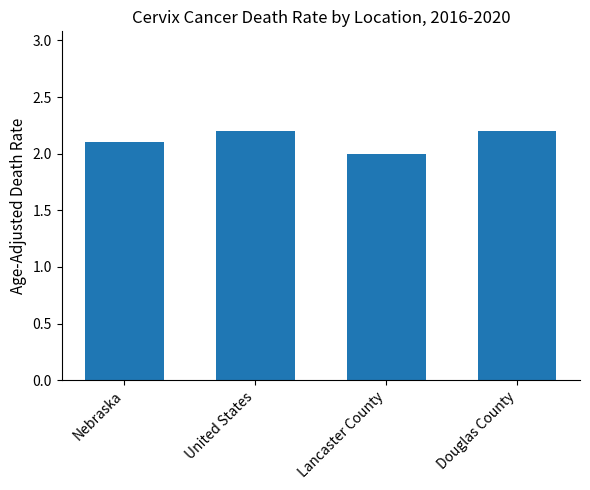

Reading right to left, transcribe all the data shown in this chart.

Douglas County=2.2	Lancaster County=2.0	United States=2.2	Nebraska=2.1